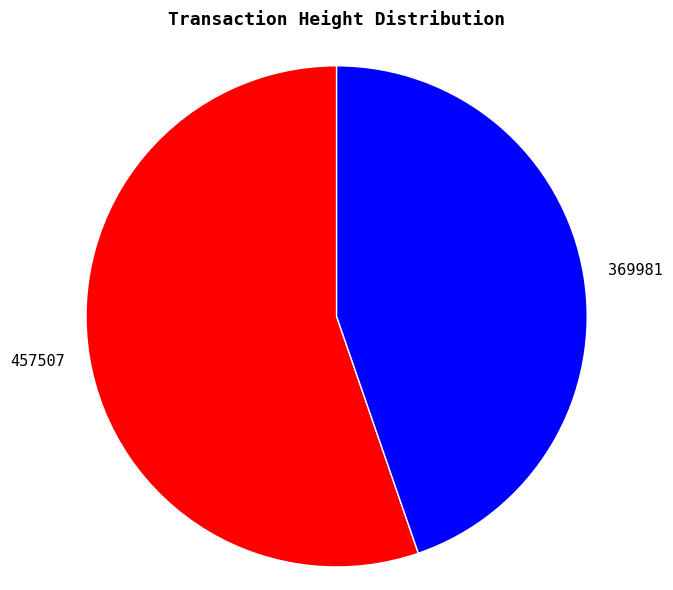

Which slice is the largest?

457507